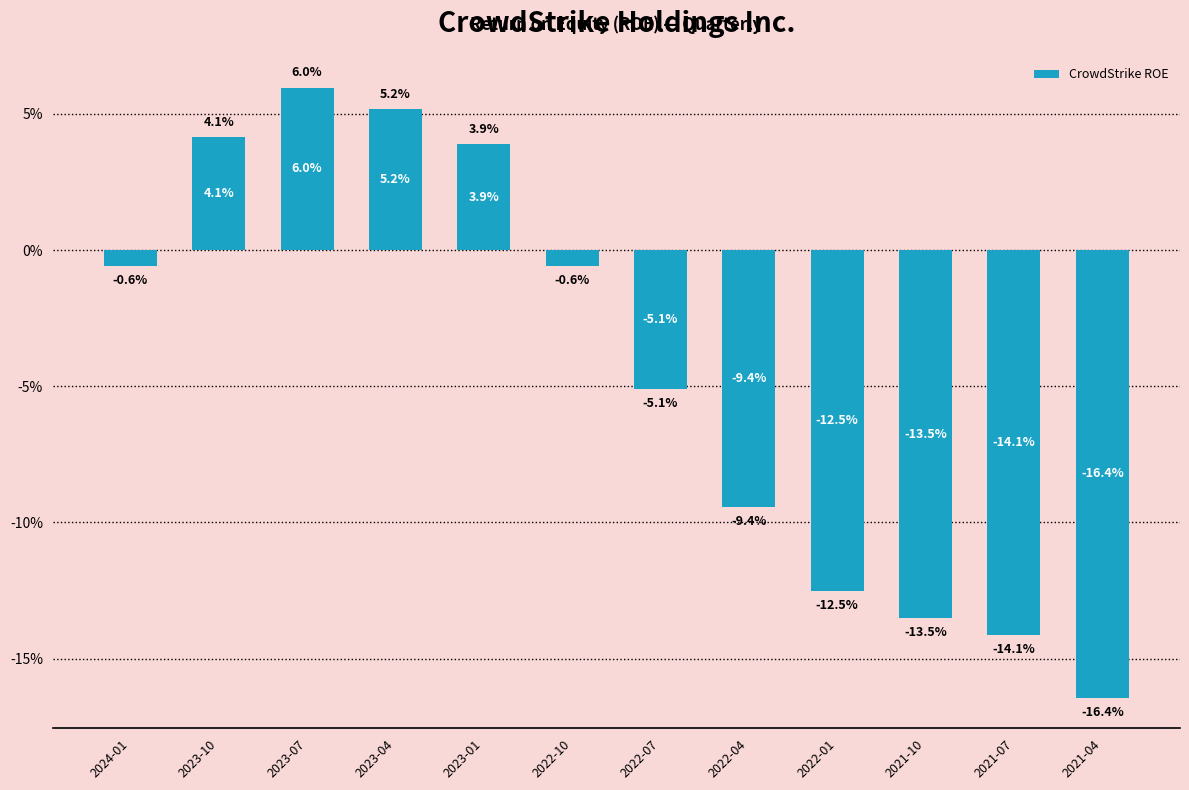

How many data points are less than 0?

8